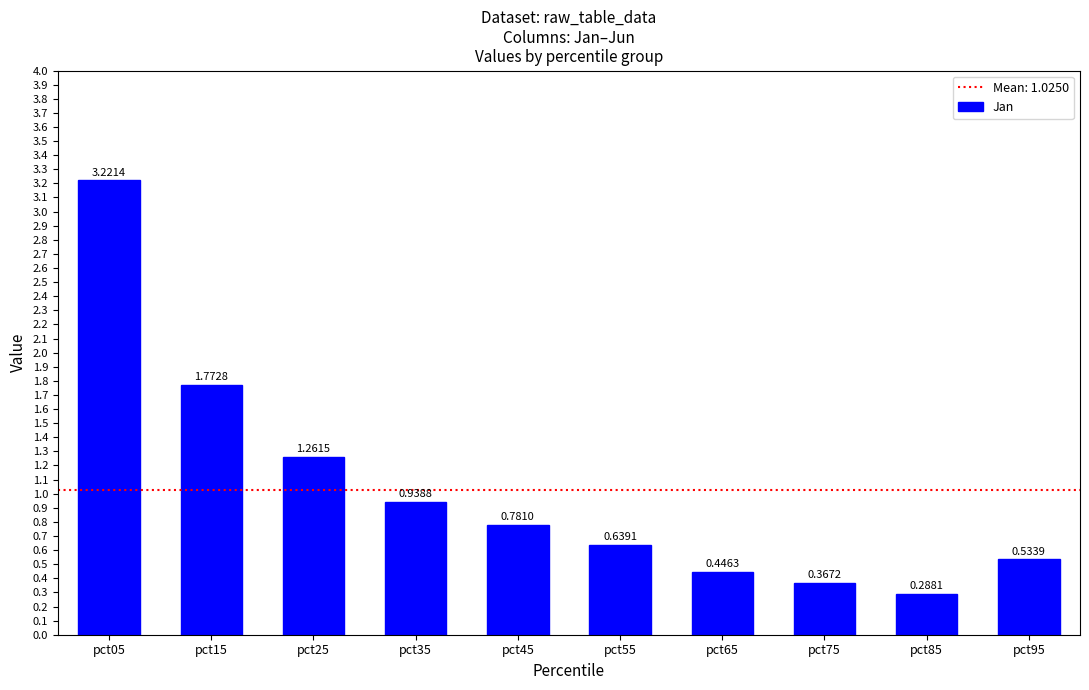

List the labels in order of value, smallest first.

pct85, pct75, pct65, pct95, pct55, pct45, pct35, pct25, pct15, pct05